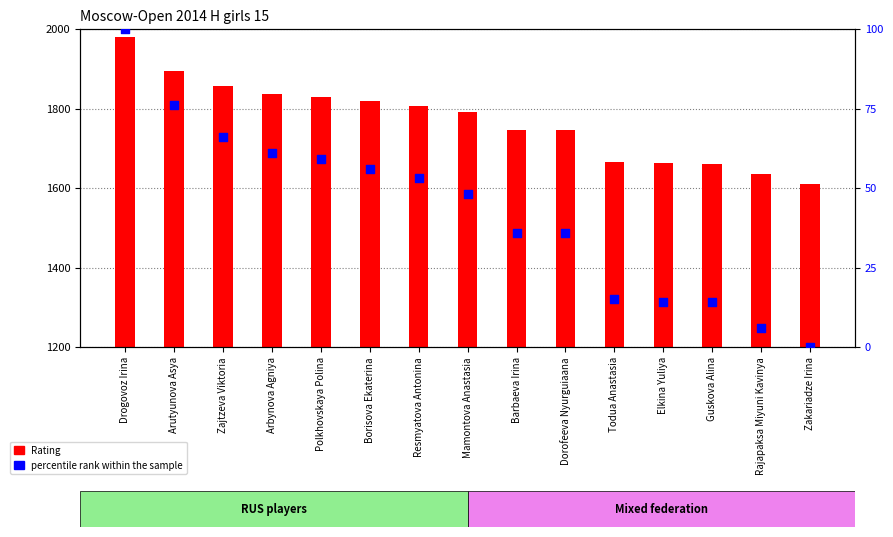

Which series has the largest total across all categories?

Rating